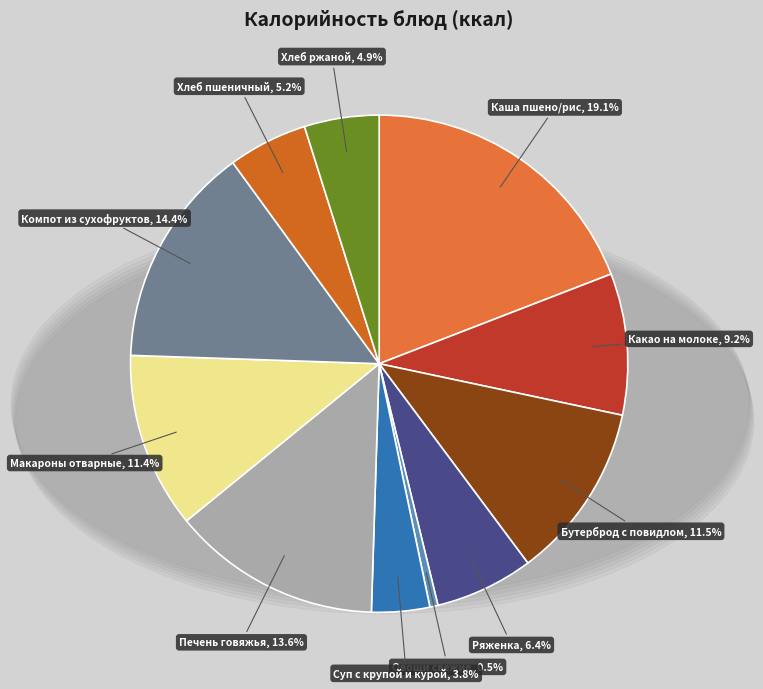

How many slices are in this pie chart?

11